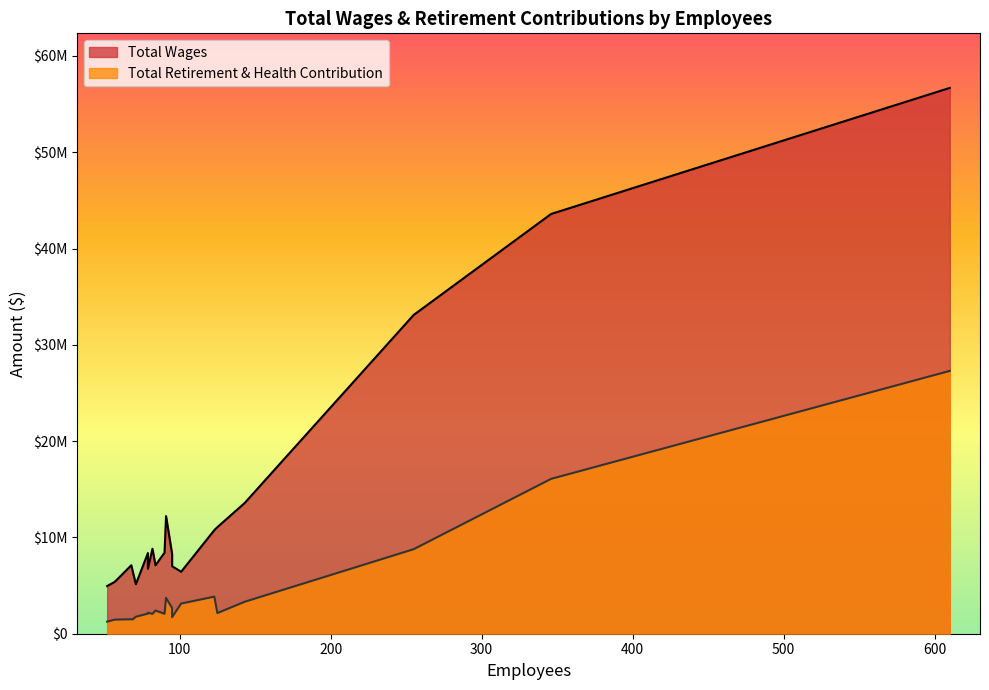

What is the sum of the Total Wages values at 95 and 610?

64962364